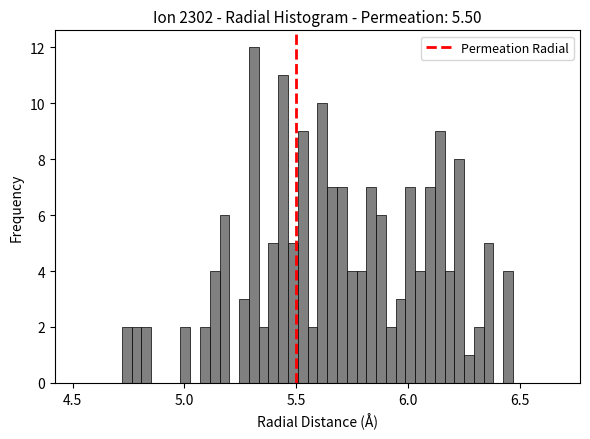

Read against the x-axis, roughly where is the centre of the tallest bar?

5.30